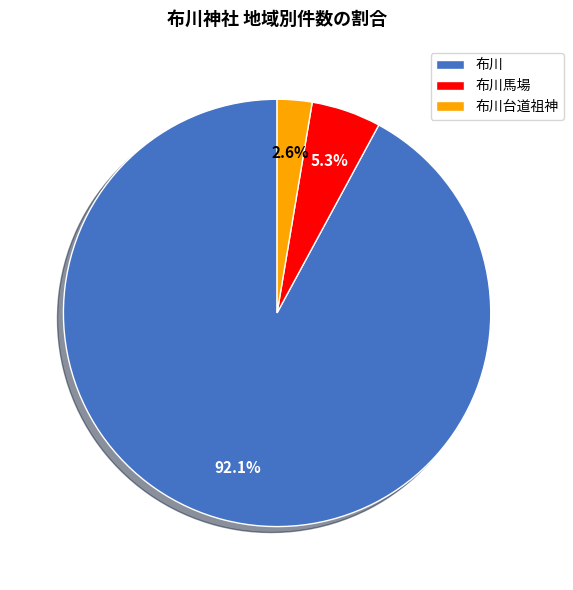

To the nearest percent, what percentage of the pie is 布川?

92%